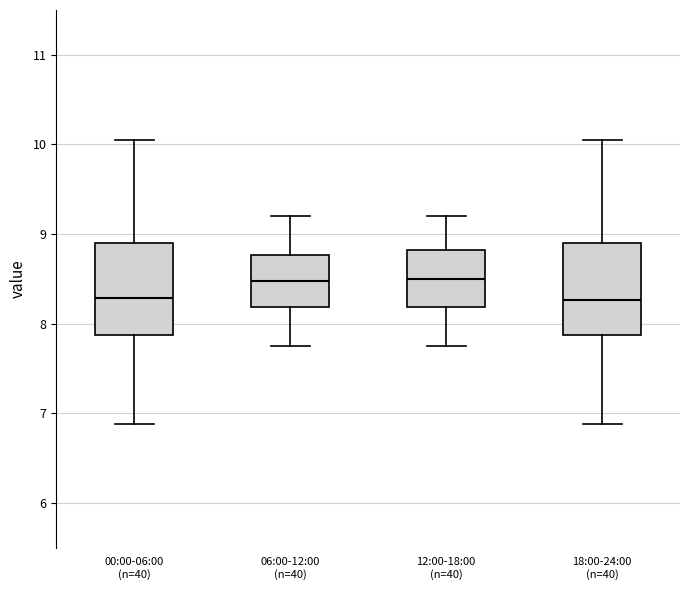

Reading left to right, read every box against the y-axis: the position of its median line, the range the box covers, and the ends of its whiskers. The values are not printed on the chart, so give them approximately, as read against the axis.

00:00-06:00 (n=40): median 8.3, box 7.9 to 8.9, whiskers 6.9 to 10.1
06:00-12:00 (n=40): median 8.5, box 8.2 to 8.8, whiskers 7.8 to 9.2
12:00-18:00 (n=40): median 8.5, box 8.2 to 8.8, whiskers 7.8 to 9.2
18:00-24:00 (n=40): median 8.3, box 7.9 to 8.9, whiskers 6.9 to 10.1